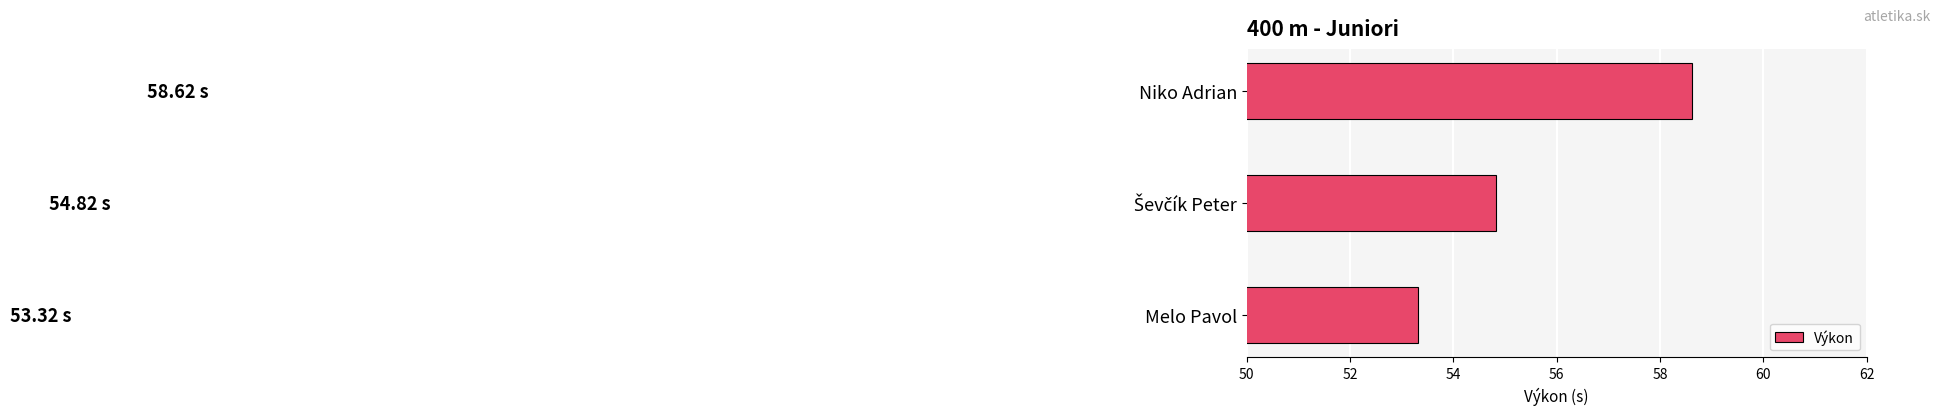

What is the change in value from Melo Pavol to Niko Adrian?

+5.3